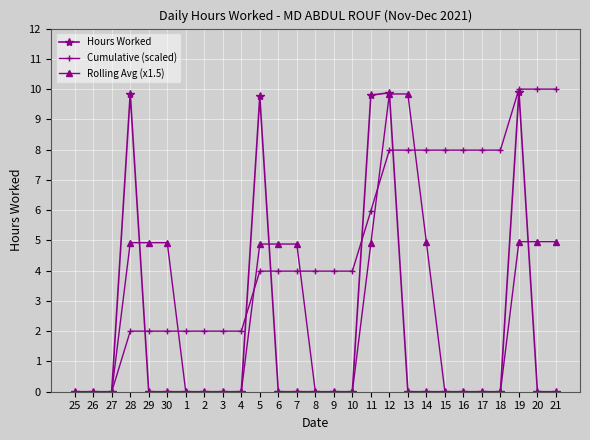

Rank the series by their average value, from lowest to highest.

Hours Worked, Rolling Avg (x1.5), Cumulative (scaled)